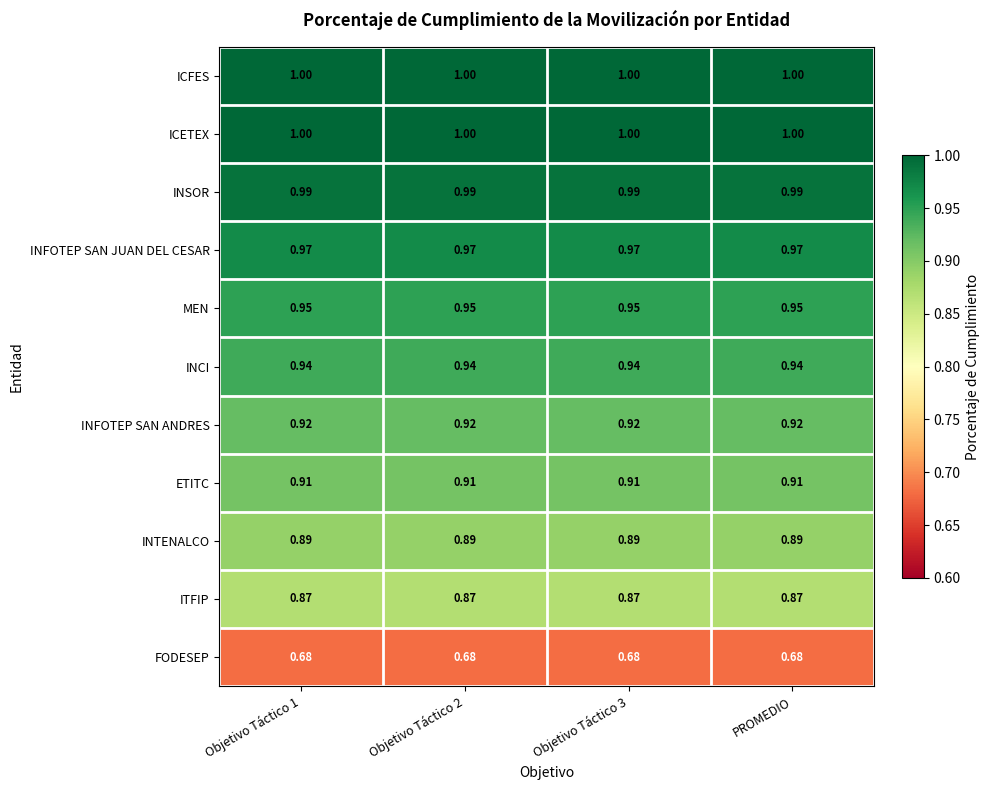

Rank the series at Objetivo Táctico 2 from highest to lowest value.

ICFES, ICETEX, INSOR, INFOTEP SAN JUAN DEL CESAR, MEN, INCI, INFOTEP SAN ANDRES, ETITC, INTENALCO, ITFIP, FODESEP